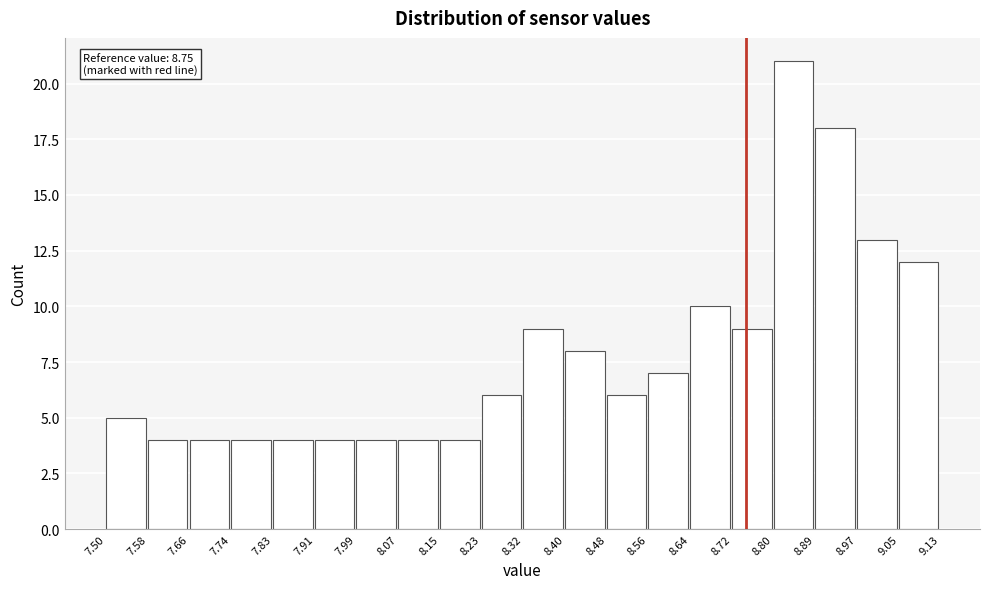

Which range on the x-axis has the tallest bar?

8.80 to 8.89